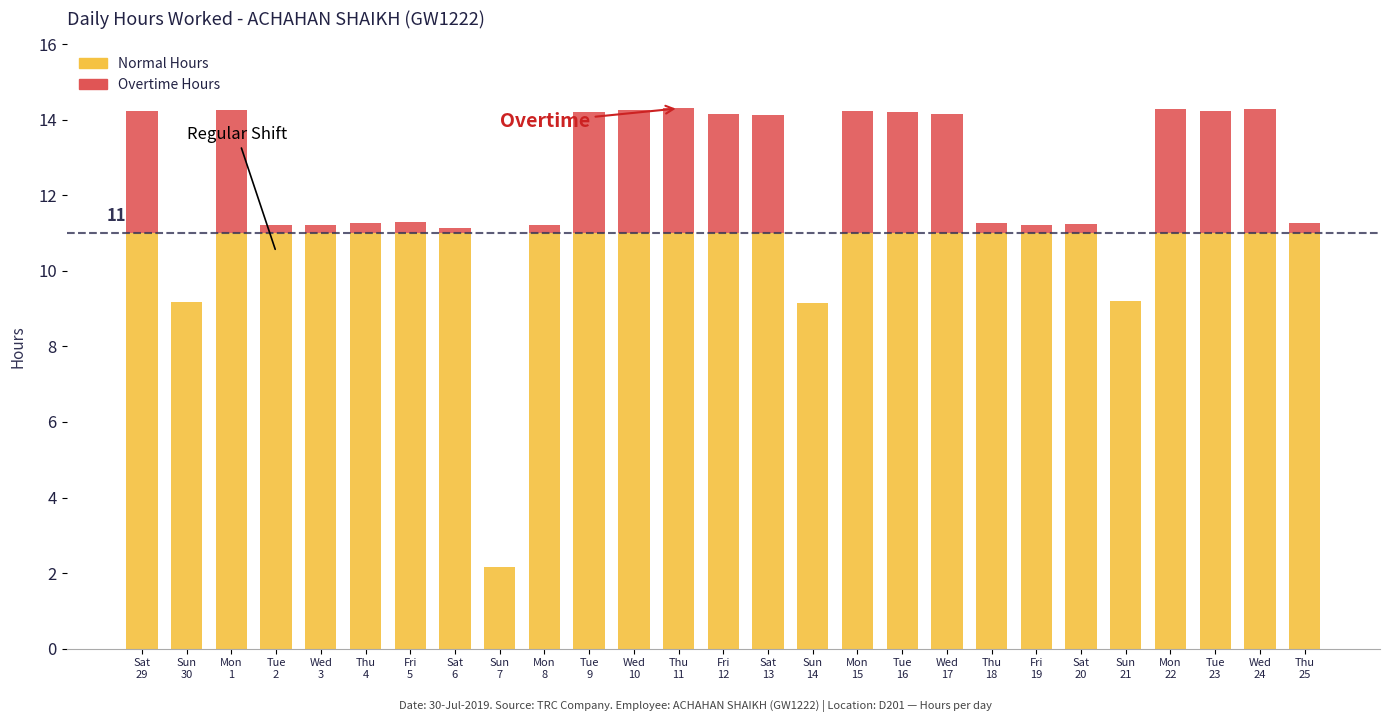

The value of Overtime Hours at Tue
9 is 1.8. True or false?

False